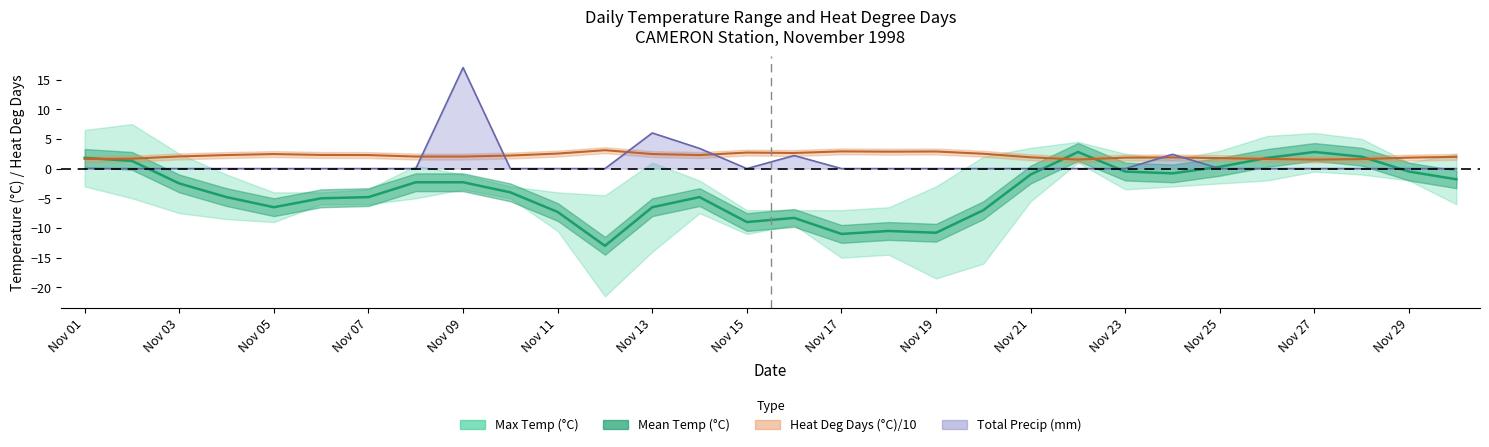

What position from the left is 23?

24